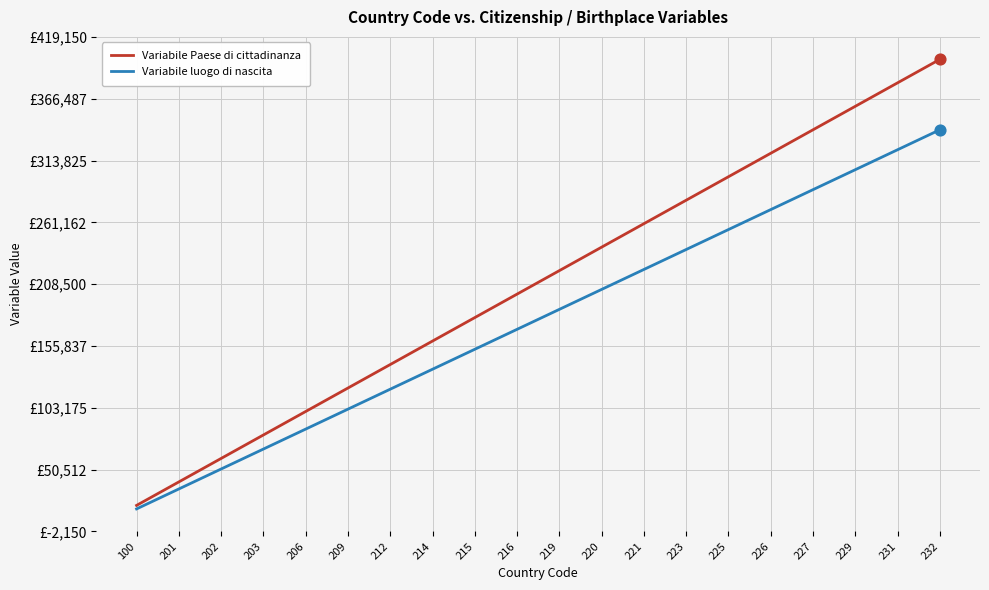

At which category is the sum across all series the highest?

232